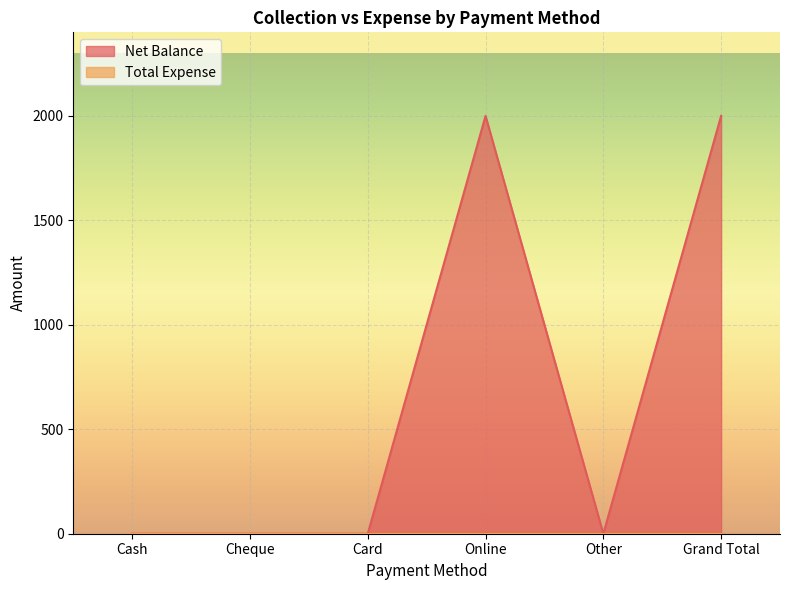

Rank the categories by value from lowest to highest.

Cash, Cheque, Card, Other, Online, Grand Total